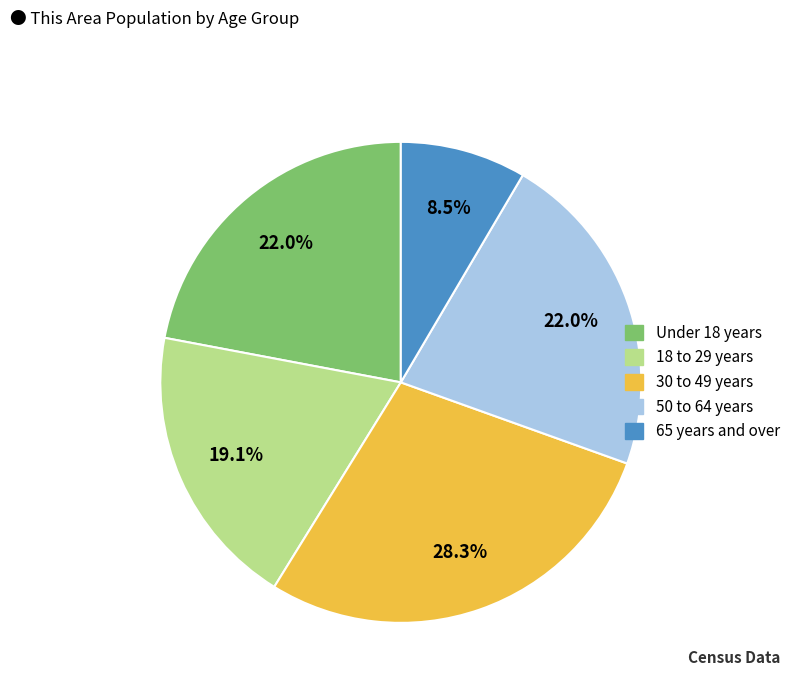

How many slices are in this pie chart?

5